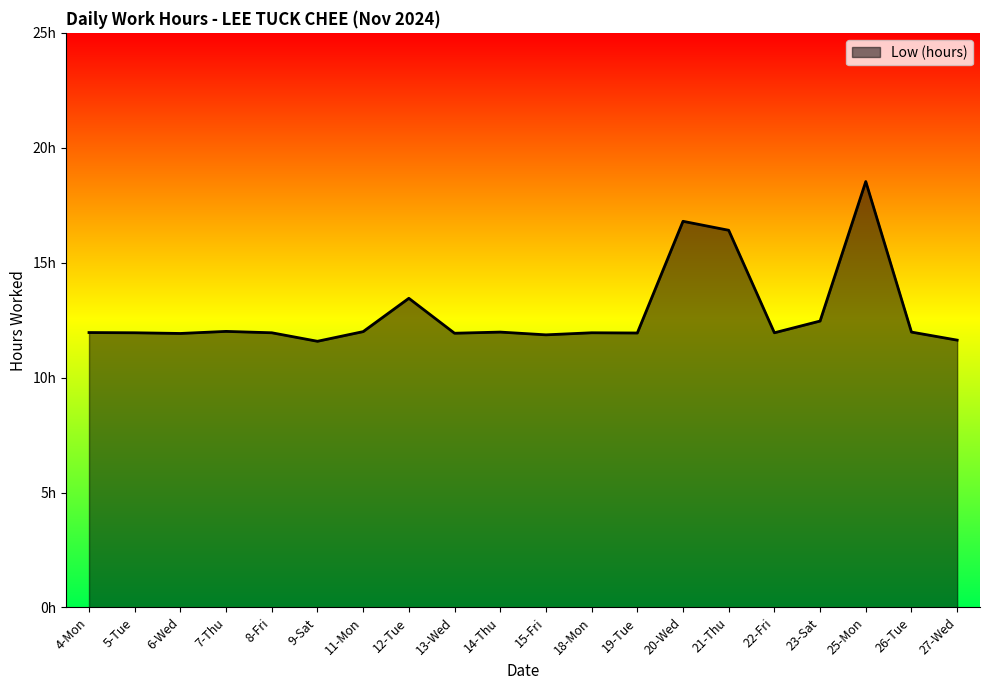

What is the difference between the maximum and minimum values?

7.0